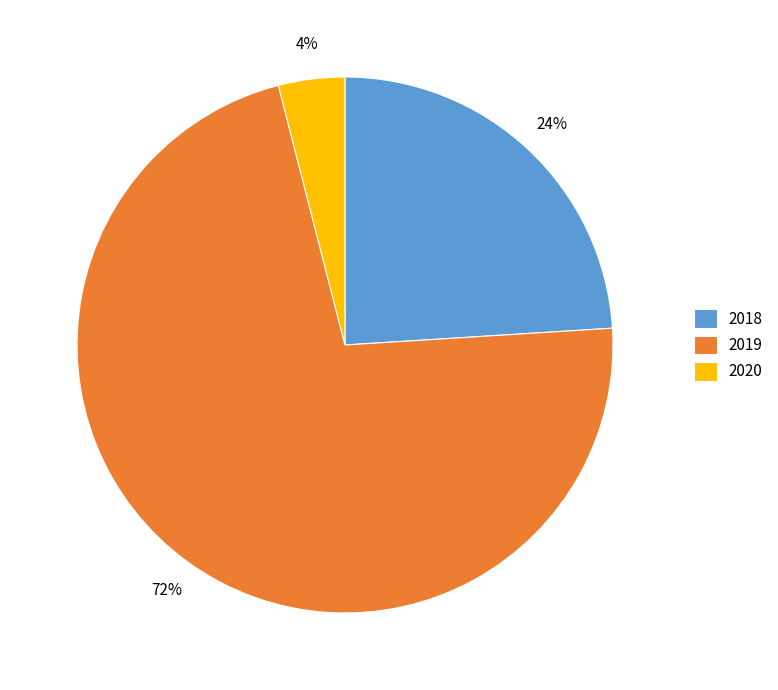

How many slices are in this pie chart?

3